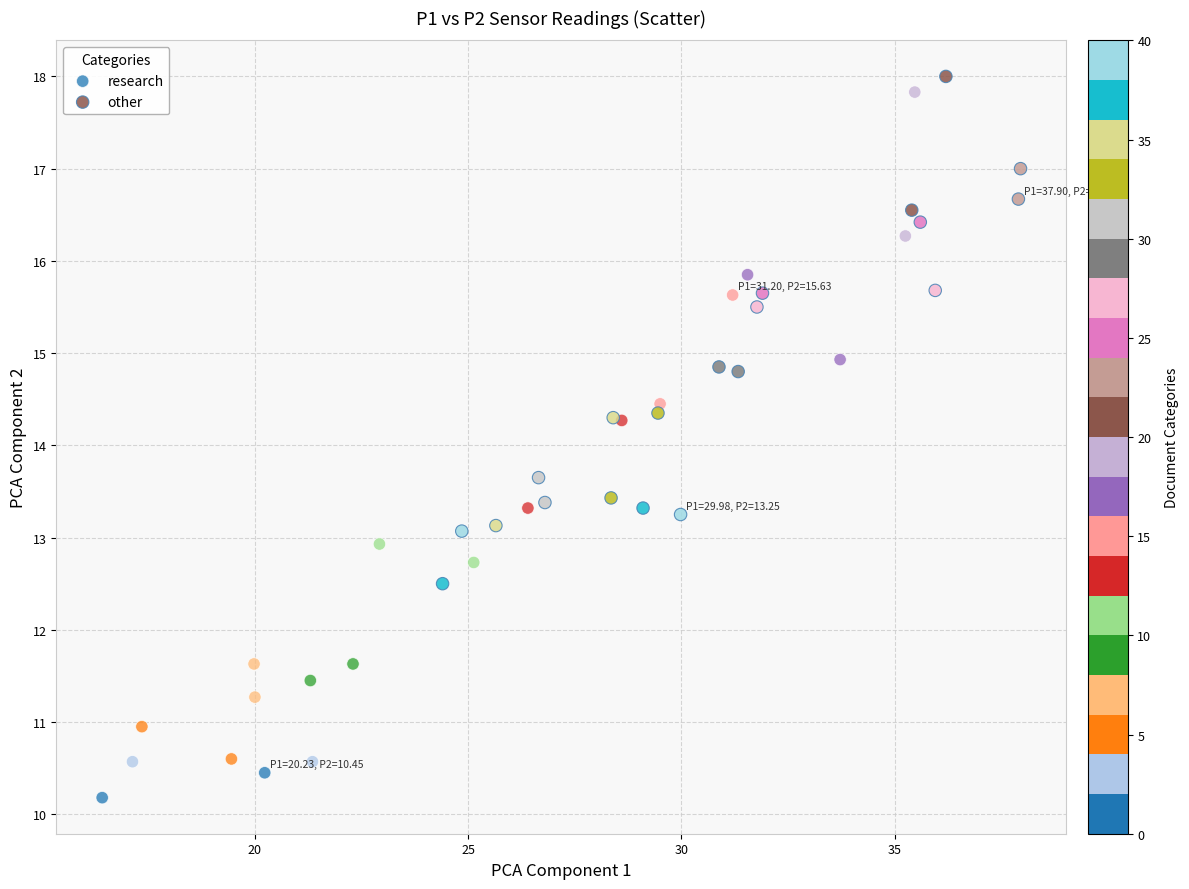

Which series has the largest Y range (max minus min)?

research